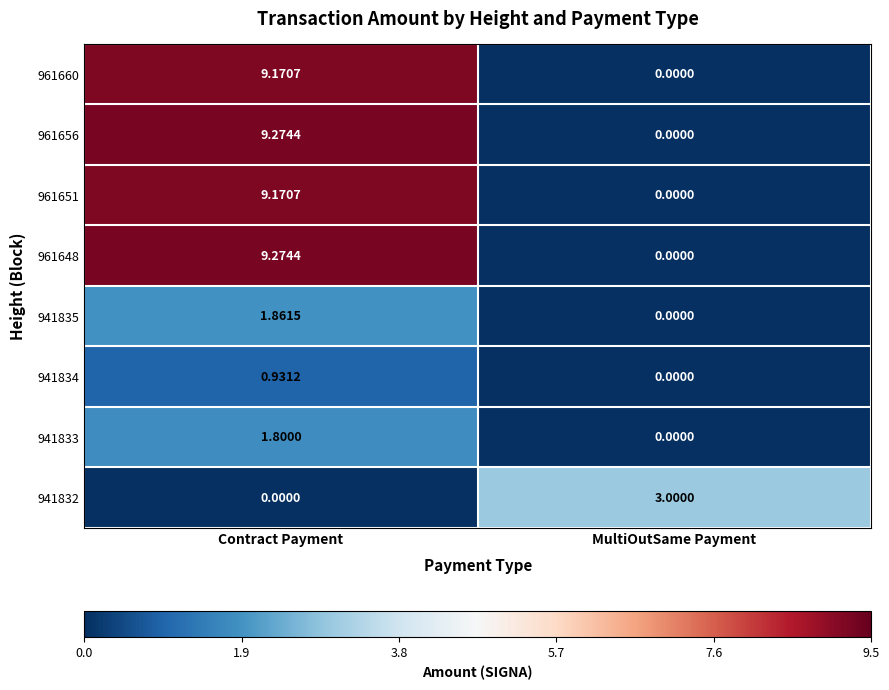

Rank the categories by 961651 value from lowest to highest.

MultiOutSame Payment, Contract Payment